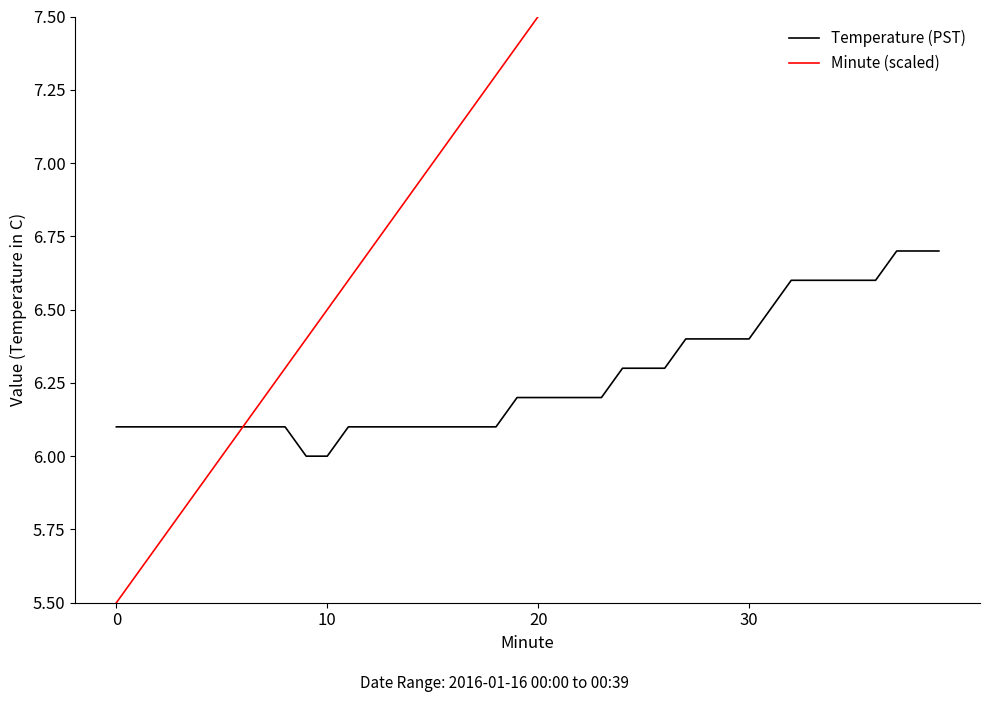

True or false: Minute (scaled) has more than 1 points higher than both neighbors.

False